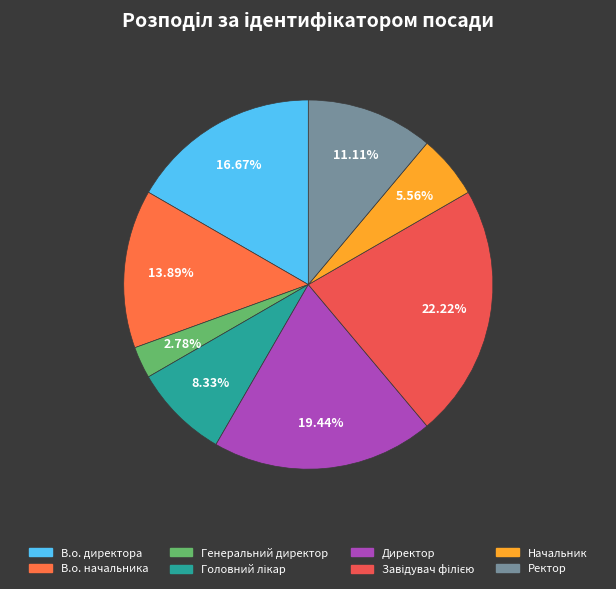

How many segments does this pie chart have?

8